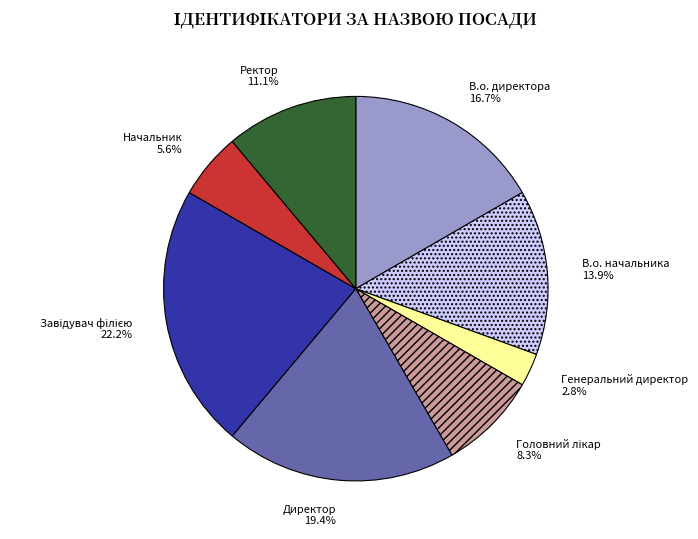

Is there a majority slice in this chart?

No